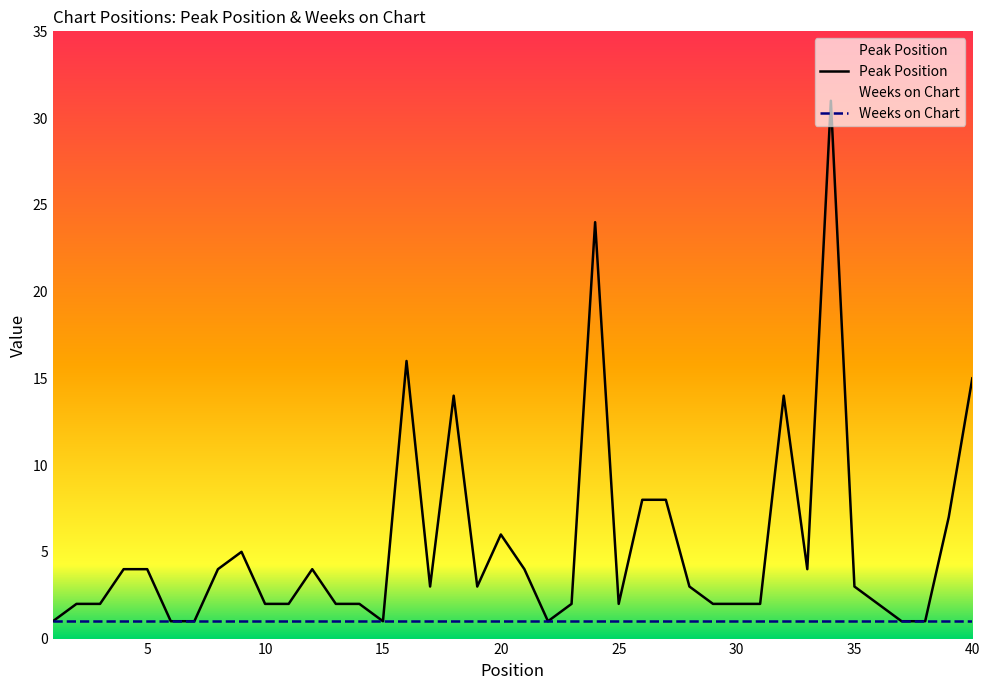

What is the ratio of the value at 13 to the value at 3?

1.0